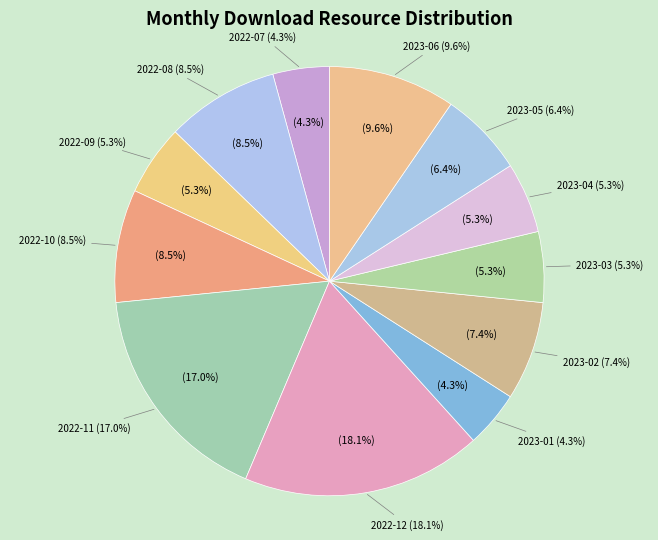

How much of the chart is everything except 2023-05?

93.6%